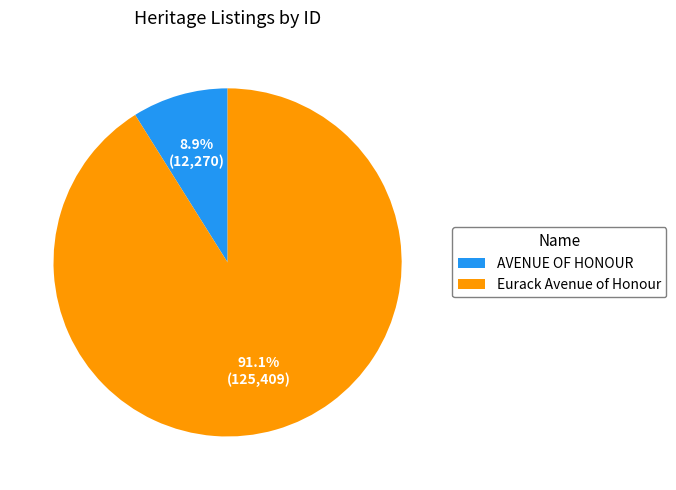

Is there any slice that represents more than half of the pie?

Yes